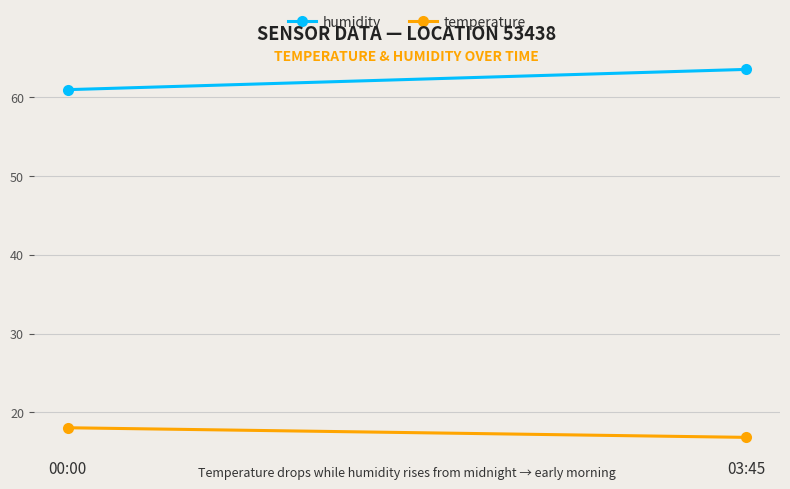

Which category has the lowest value across all series?

03:45